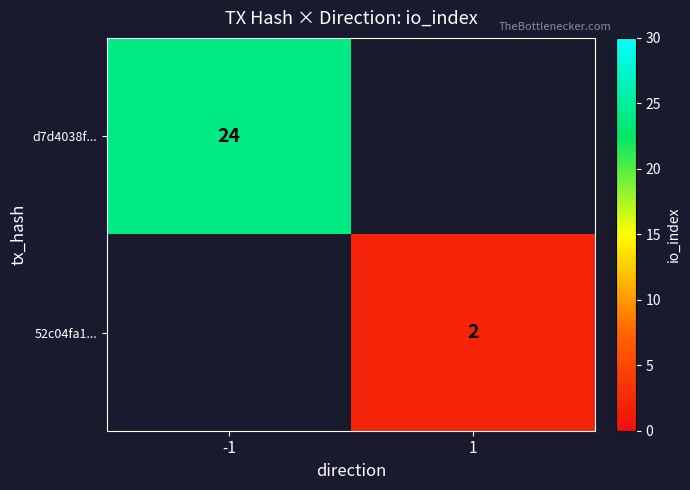

What is the greatest value displayed?

24.0